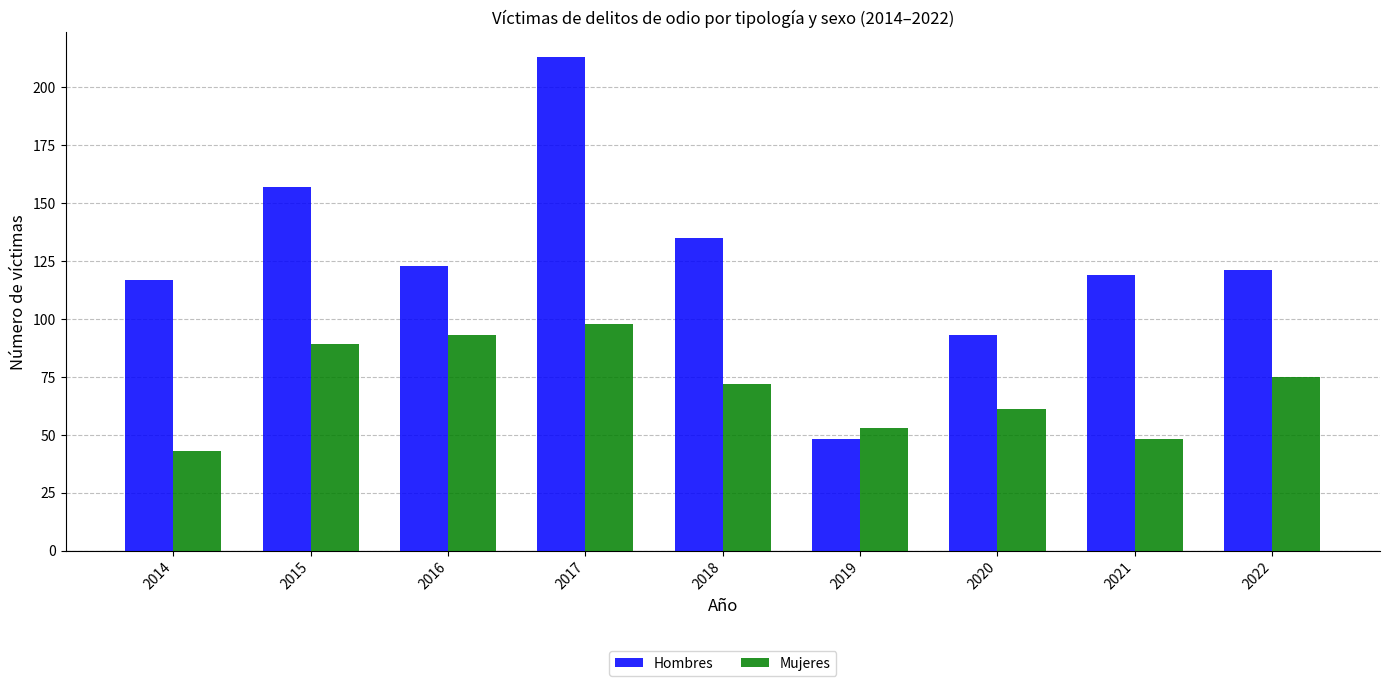

Between 2017 and 2020, which series saw the biggest shift?

Hombres